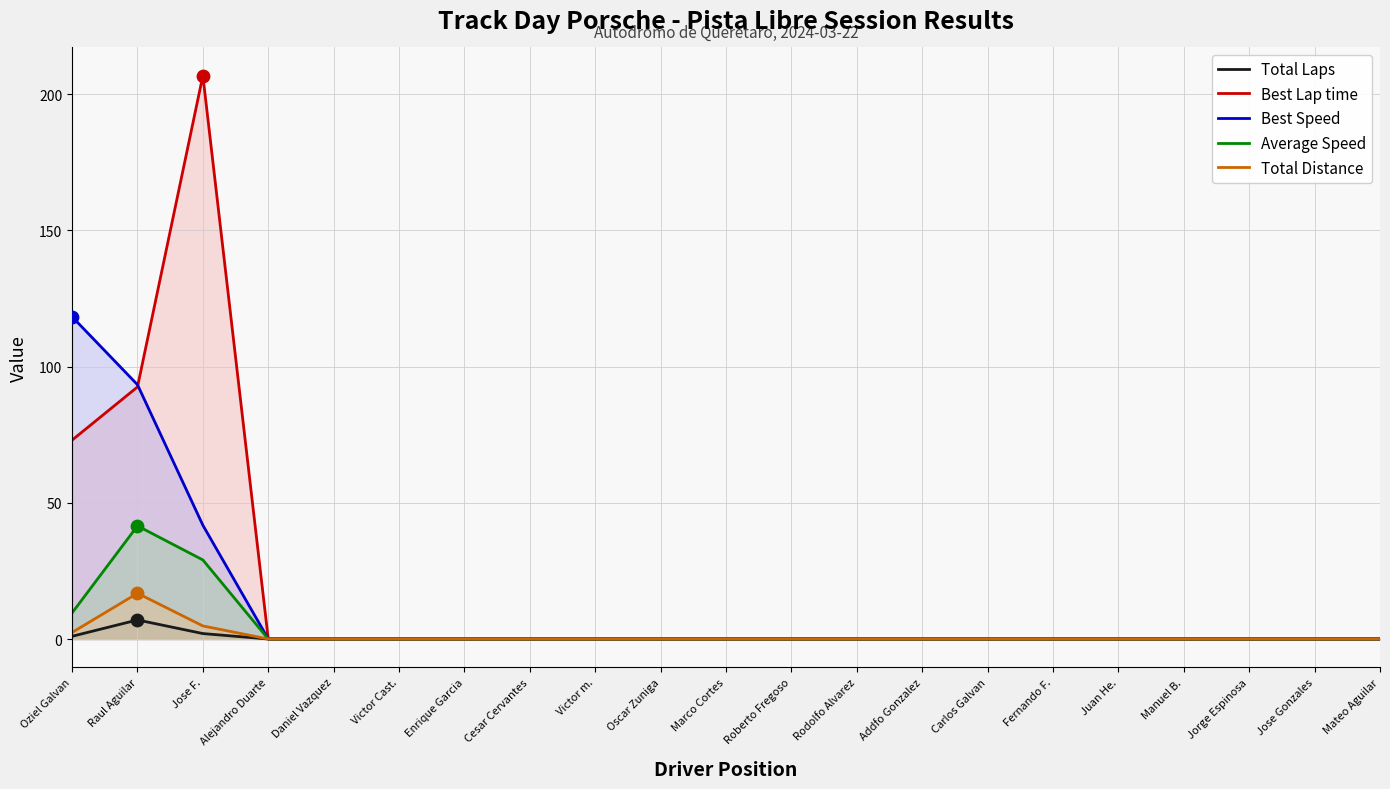

Is the value of Total Distance at Alejandro Duarte greater than the value of Total Laps at Carlos Galvan?

No